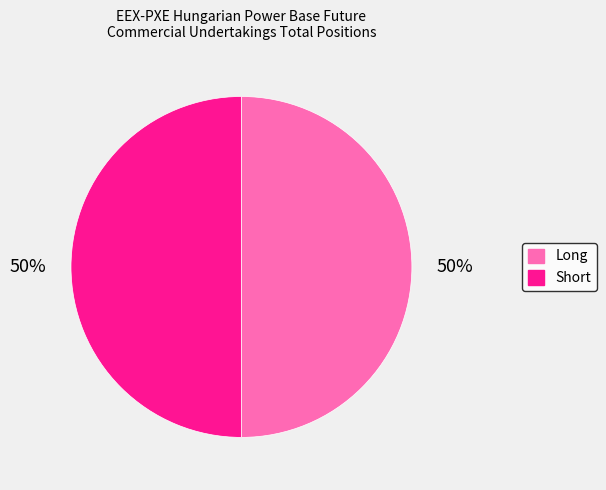

Do Long and Short together represent more than half of the pie?

Yes